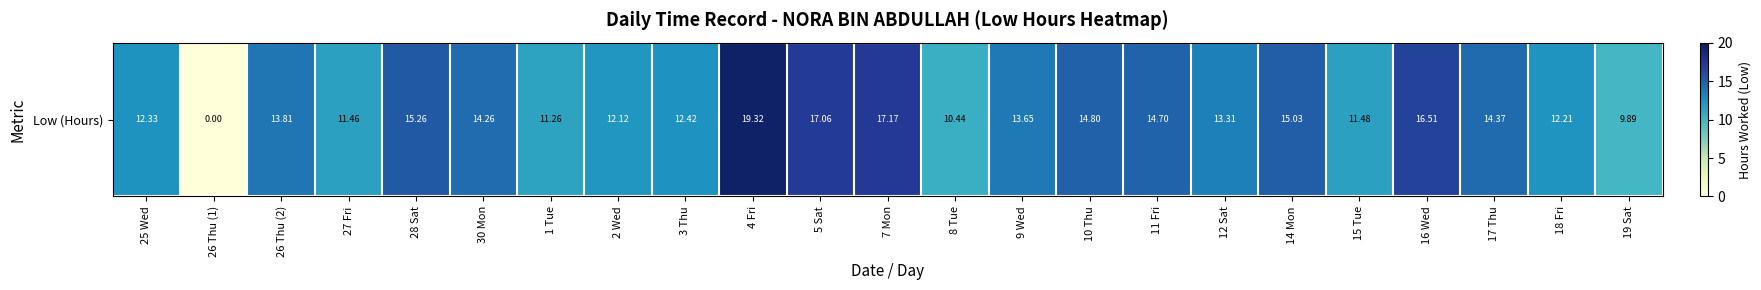

What is the ratio of the value at 25 Wed to the value at 10 Thu?

0.8